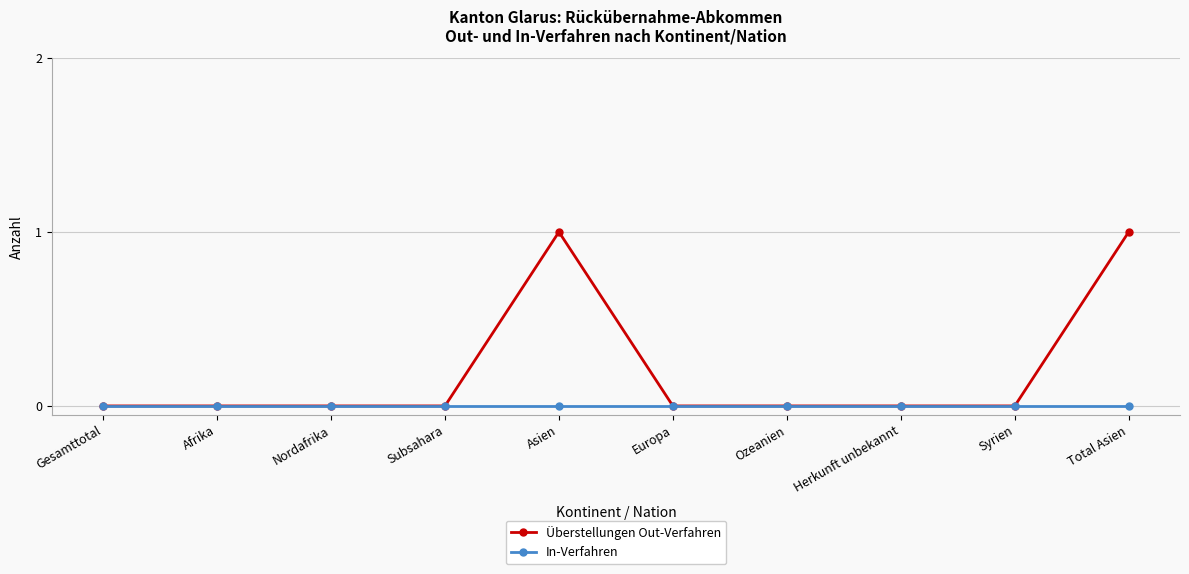

List the series in order of their overall mean, lowest first.

In-Verfahren, Überstellungen Out-Verfahren